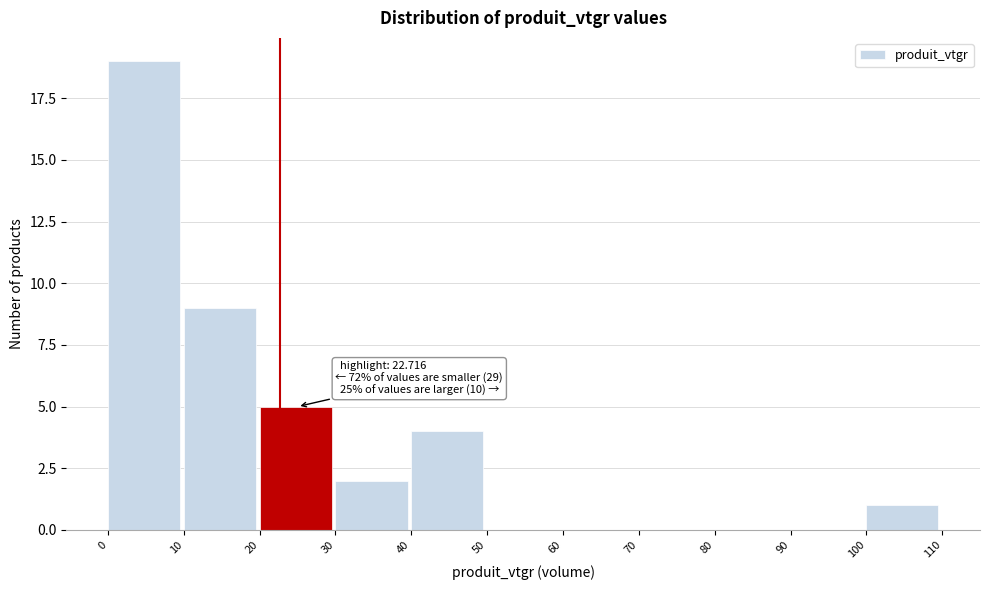

Over which range of the x-axis is the bar tallest?

0 to 10